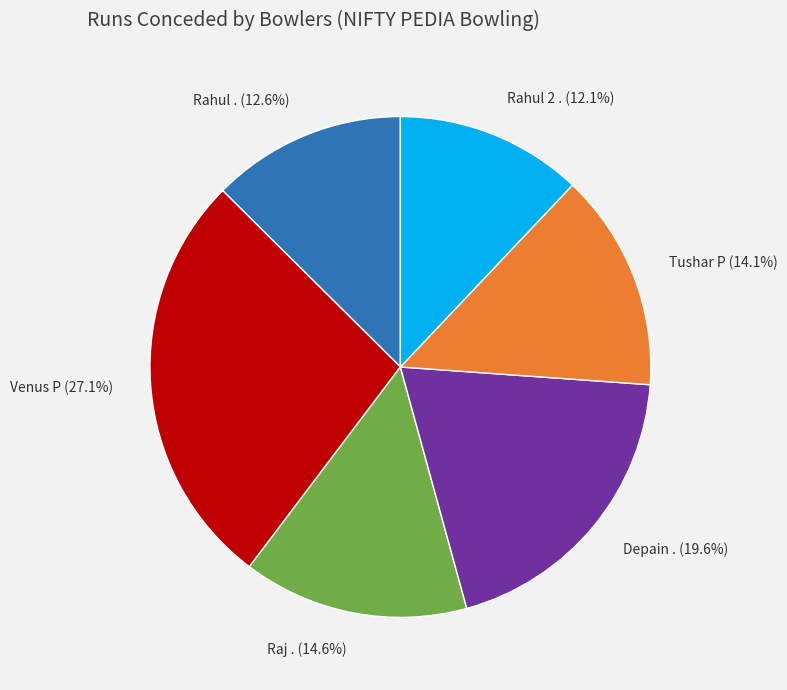

The Rahul 2 . slice represents 12% of the pie. True or false?

True